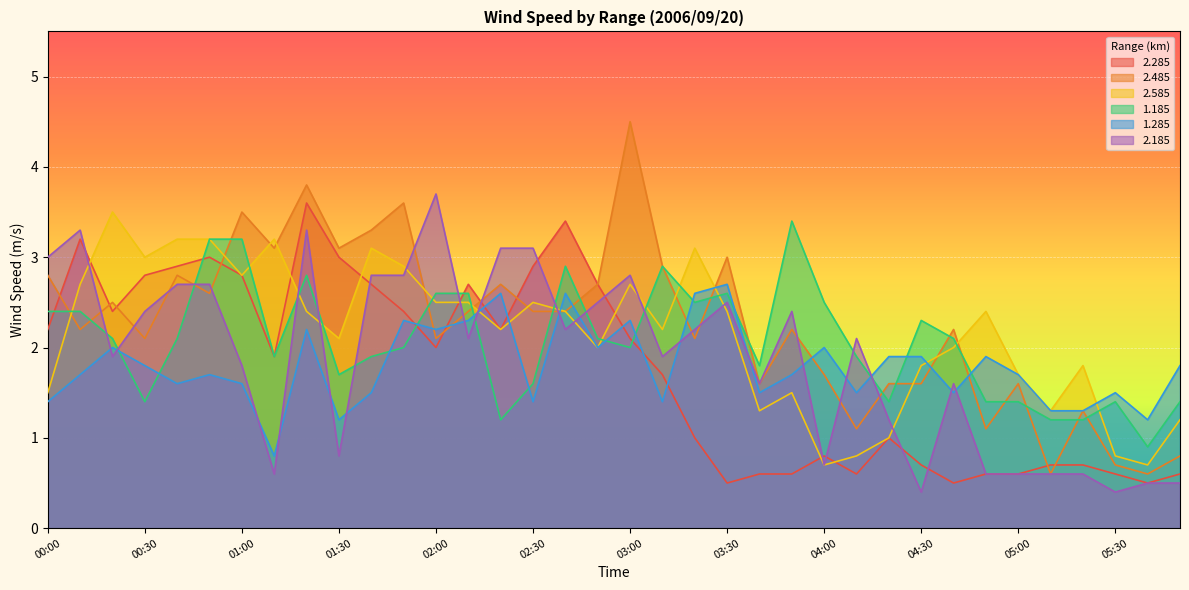

At which category does 1.285 reach its first local peak?

00:20